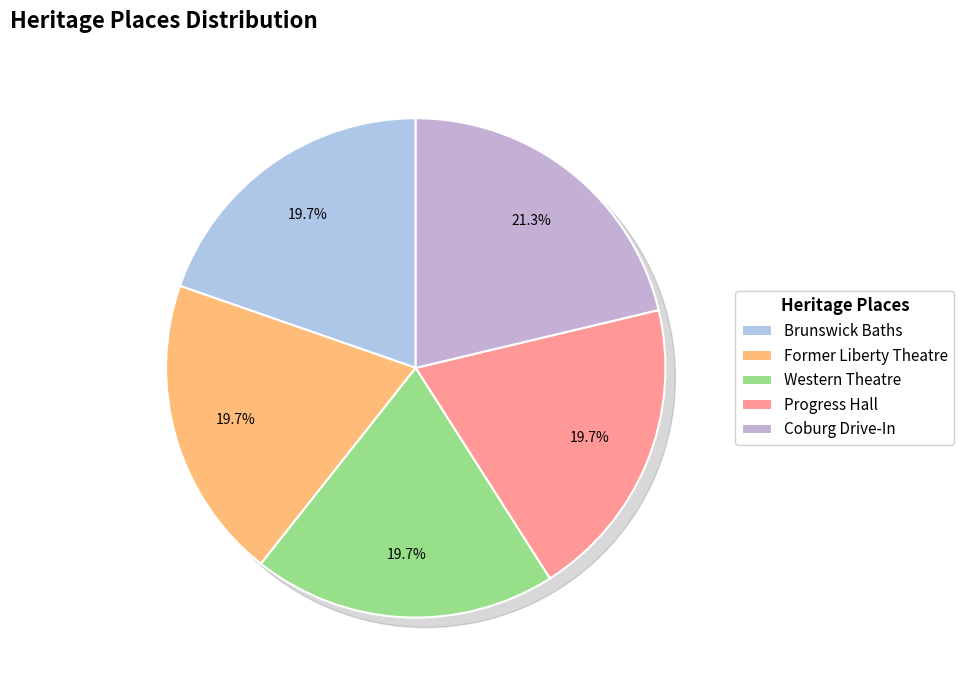

What is the change in value from Progress Hall to Coburg Drive-In?

+5363